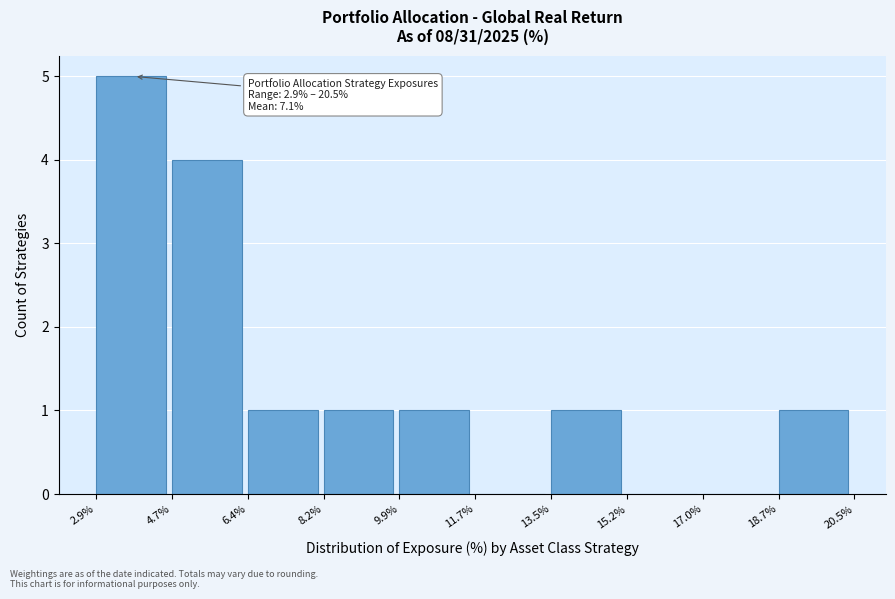

Over which range of the x-axis is the bar tallest?

2.9% to 4.7%